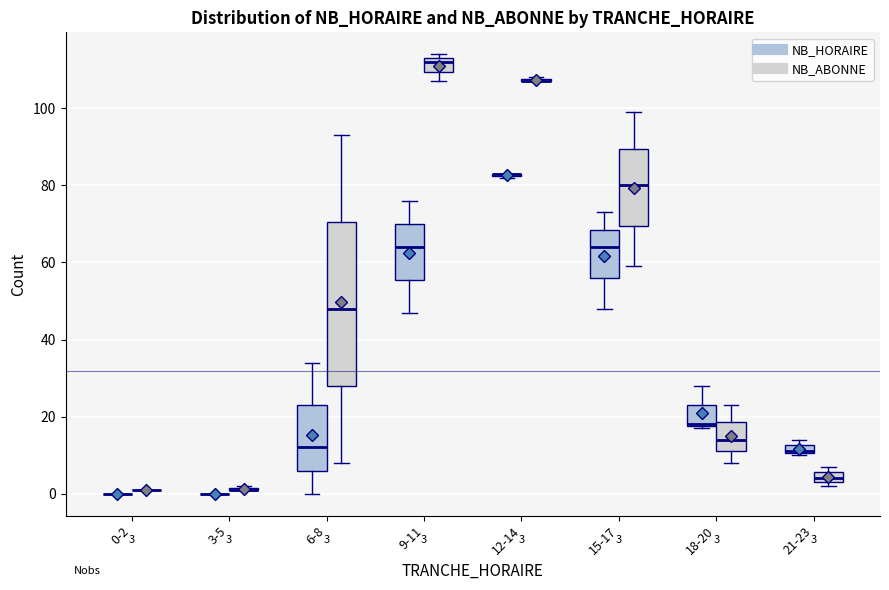

Comparing the boxes themselves (not the whiskers), which one is the tallest?

6-8 (NB_ABONNE)